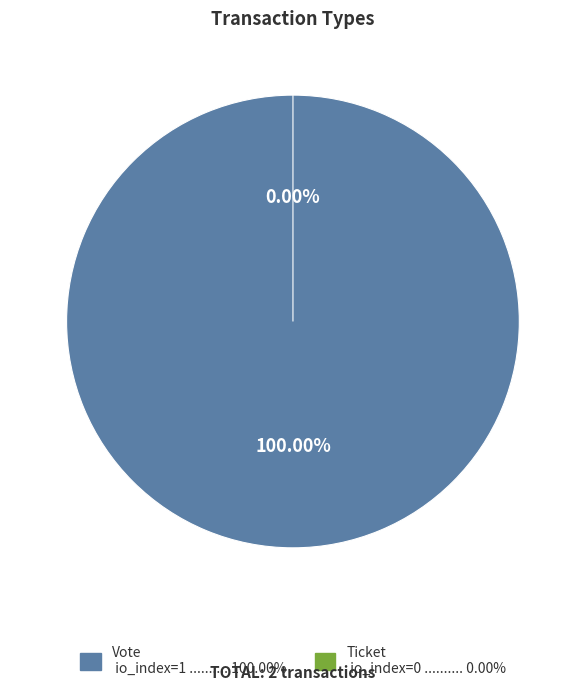

Which slice is the largest?

Vote